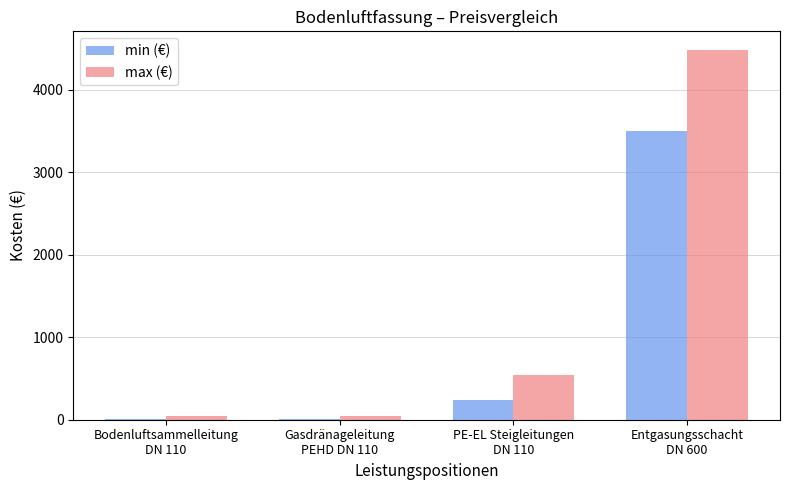

The max (€) series shows 8007.6 at Entgasungsschacht
DN 600. True or false?

False